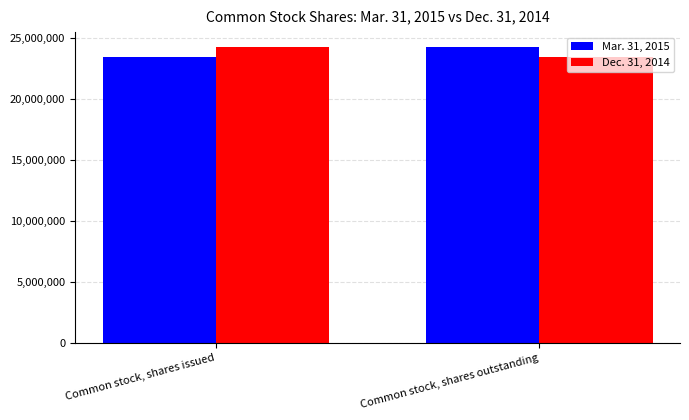

Reading right to left, extract all data points from this chart.

Mar. 31, 2015: 24274336	23445736
Dec. 31, 2014: 23445736	24274336